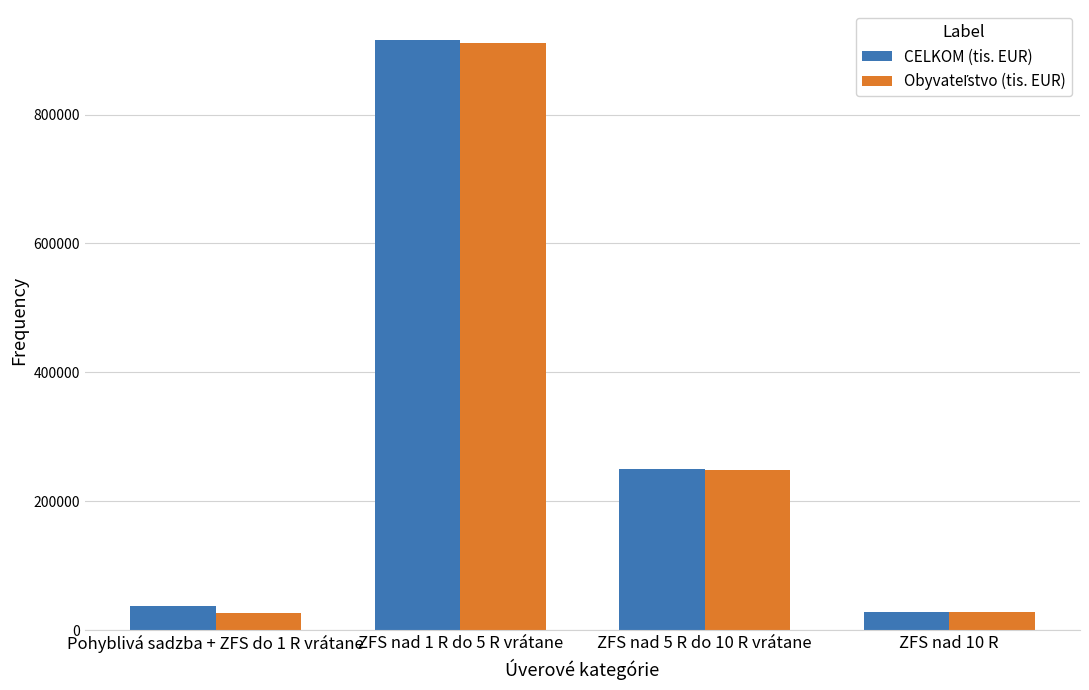

What position from the right is ZFS nad 10 R?

1